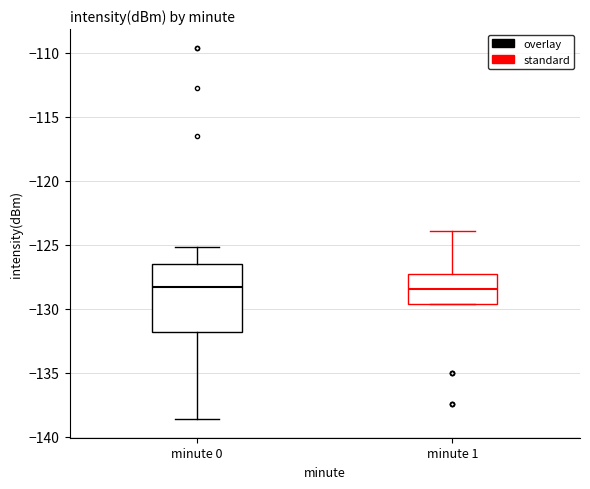

Where does the median line of the box for minute 1 sit on the y-axis? The values are not printed on the chart, so give them approximately, as read against the axis.

-128.5